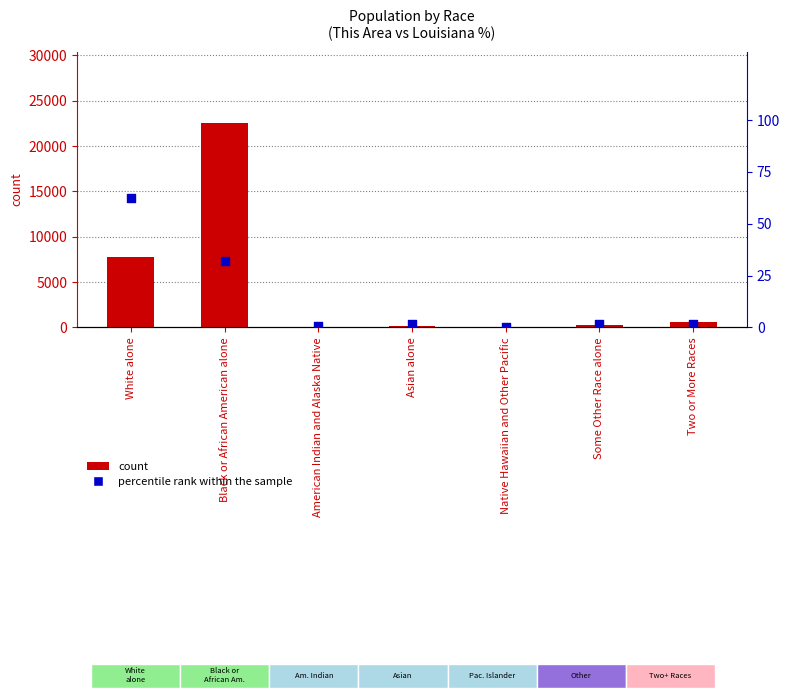

Which series has the largest total across all categories?

count